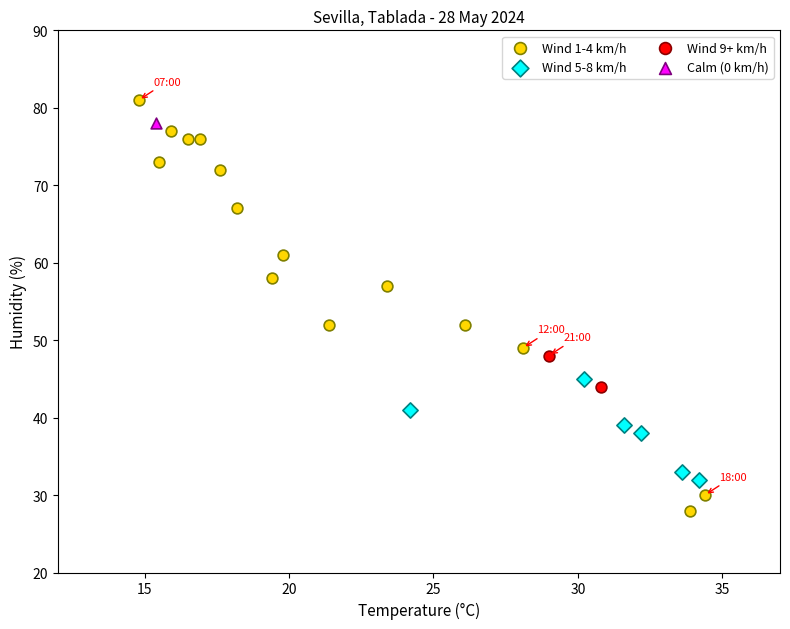

Which series reaches the maximum Y coordinate?

Wind 1-4 km/h